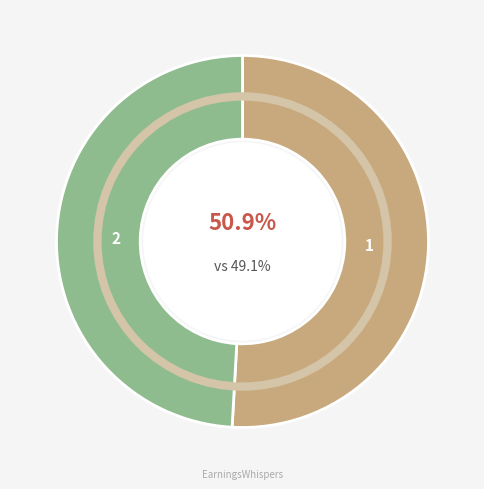

How many segments does this pie chart have?

2